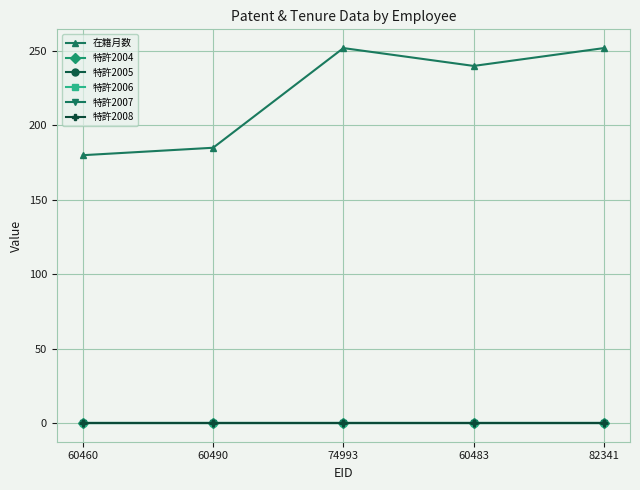

Which series changed the most between 60483 and 82341?

在籍月数